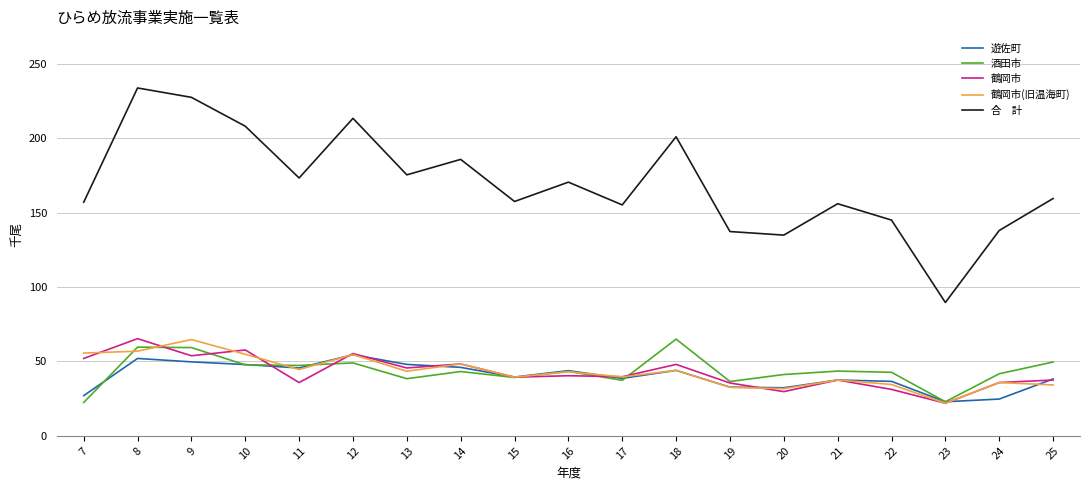

What is the total value across all series at 10?

416.2